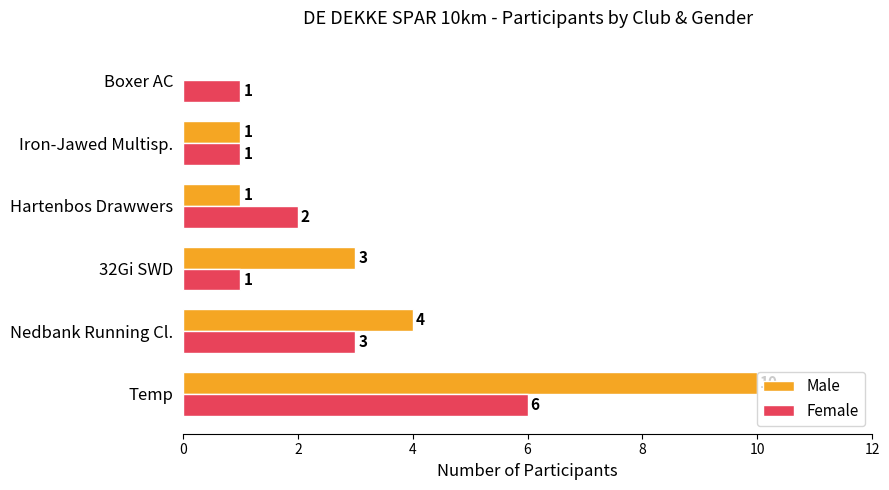

Which series changed the most between 32Gi SWD and Boxer AC?

Male